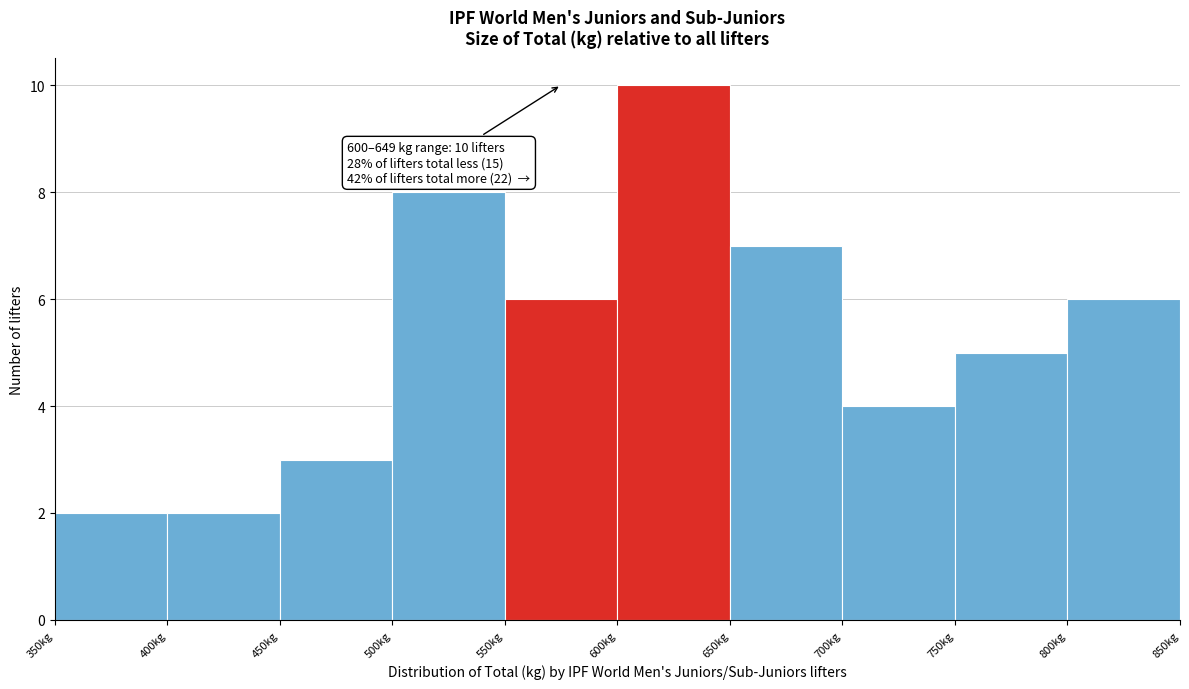

Over which range of the x-axis is the bar tallest?

600 to 650